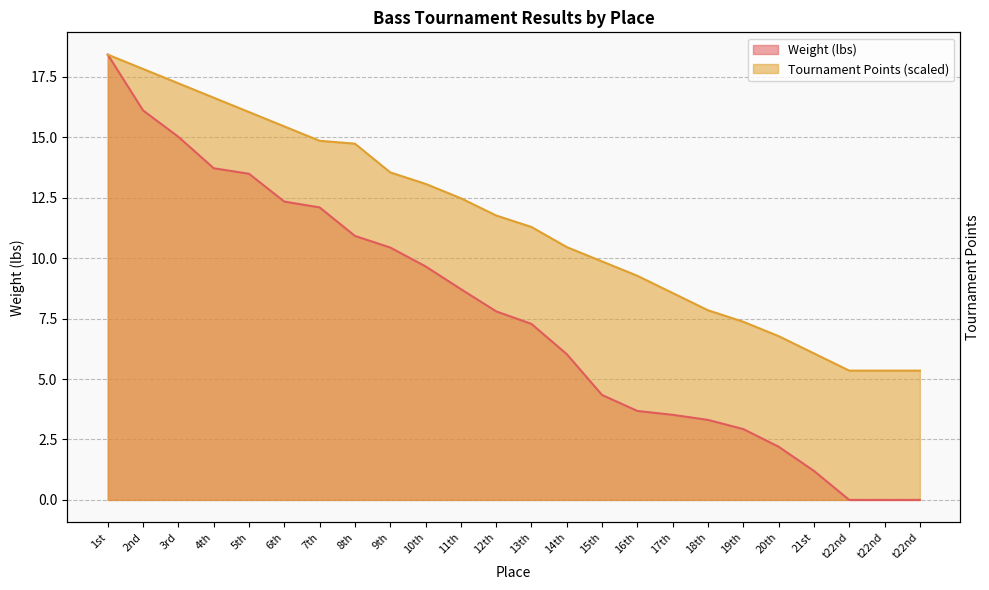

Reading right to left, transcribe all the data shown in this chart.

Weight (lbs): 0.0	0.0	0.0	1.2	2.2	2.9	3.3	3.5	3.7	4.3	6.0	7.3	7.8	8.7	9.7	10.4	10.9	12.1	12.3	13.5	13.7	15.0	16.1	18.4
Tournament Points: 5.3	5.3	5.3	6.1	6.8	7.4	7.8	8.6	9.3	9.9	10.5	11.3	11.8	12.5	13.1	13.5	14.7	14.9	15.4	16.0	16.6	17.2	17.8	18.4